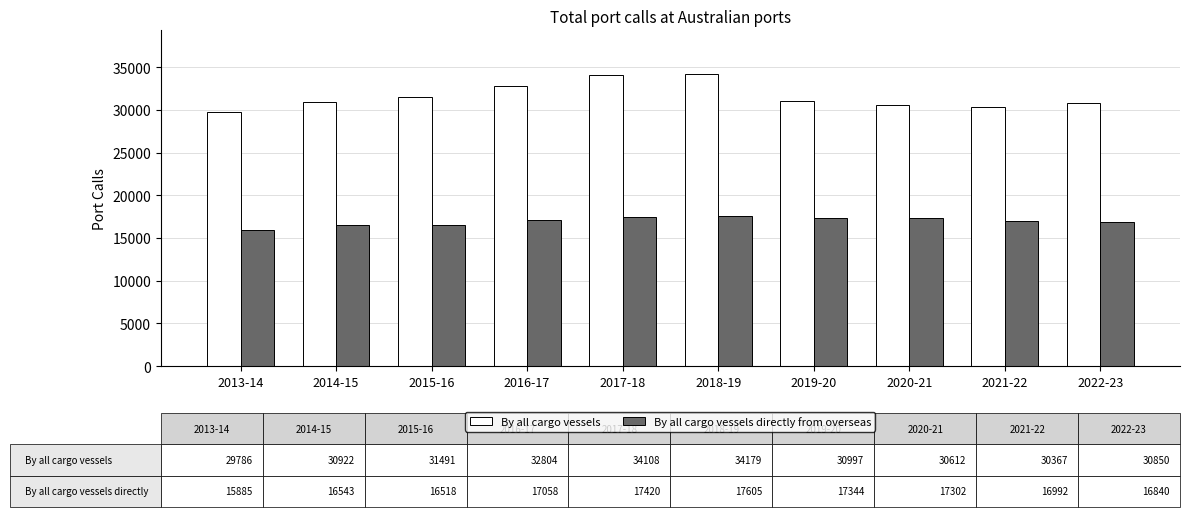

What is the average value of the By all cargo vessels series?

31612